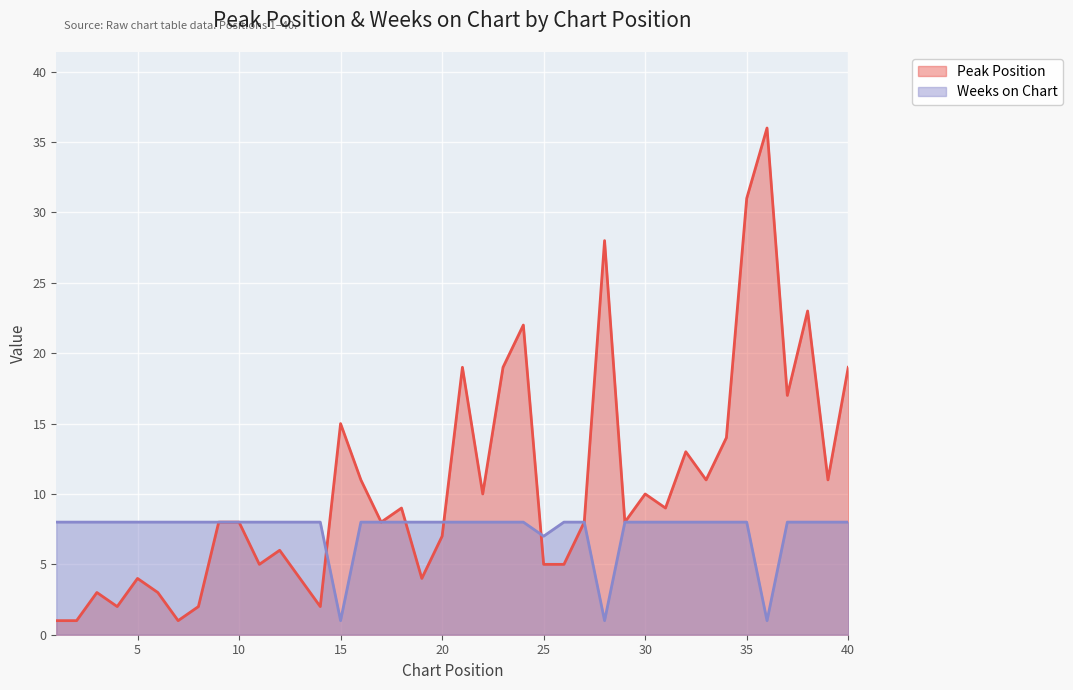

What is the difference between the Peak Position values at 20 and 26?

2